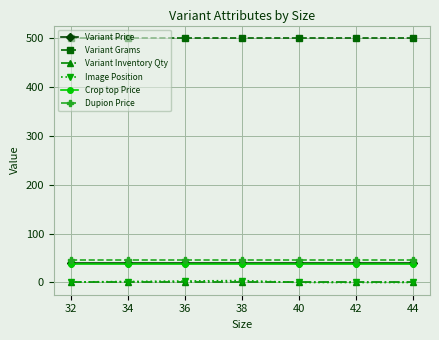

What is the highest value of the Dupion Price series?

45